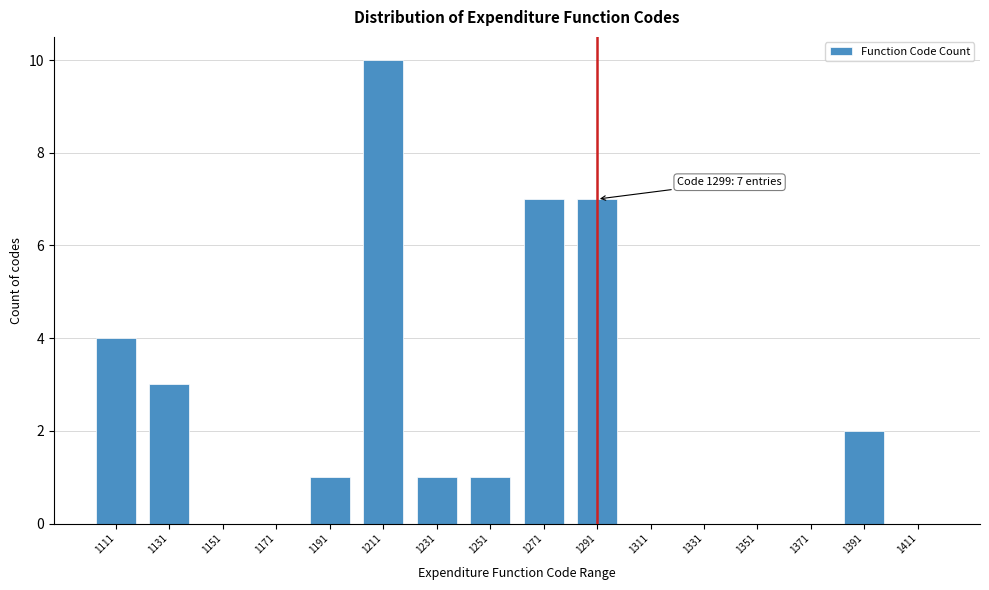

Reading left to right, transcribe all the data shown in this chart.

1111=4	1131=3	1151=0	1171=0	1191=1	1211=10	1231=1	1251=1	1271=7	1291=7	1311=0	1331=0	1351=0	1371=0	1391=2	1411=0